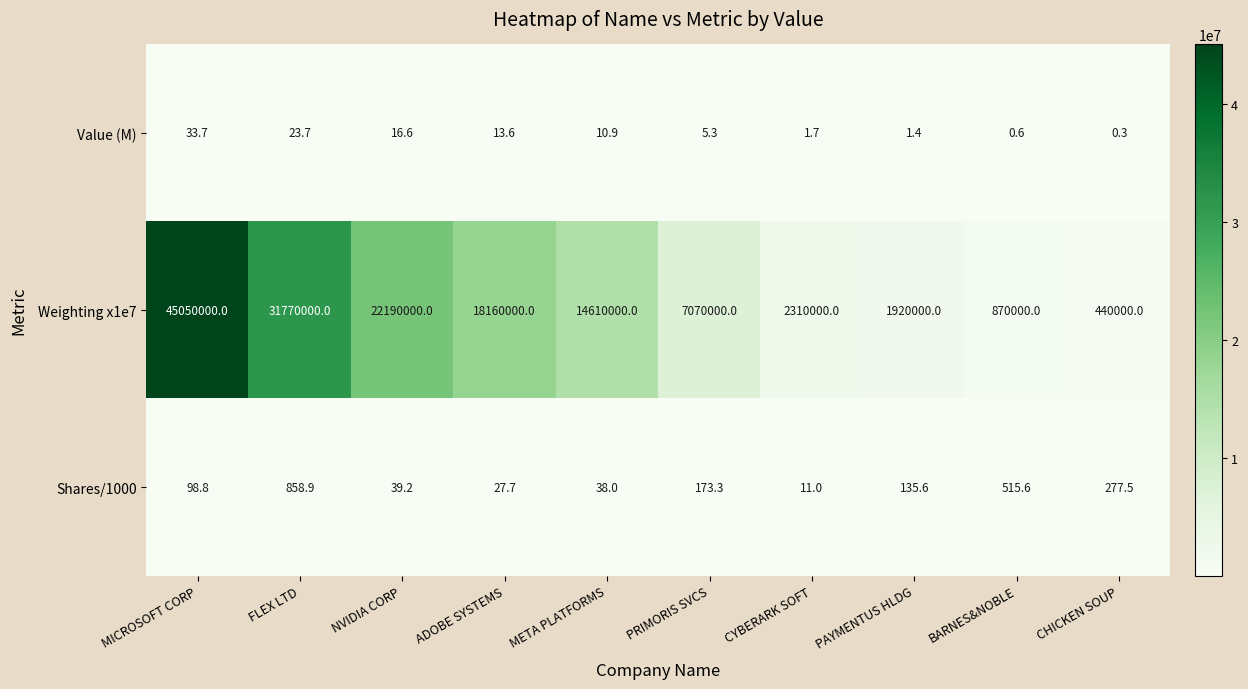

Which series changed the most between FLEX LTD and PAYMENTUS HLDG?

Weighting x1e7